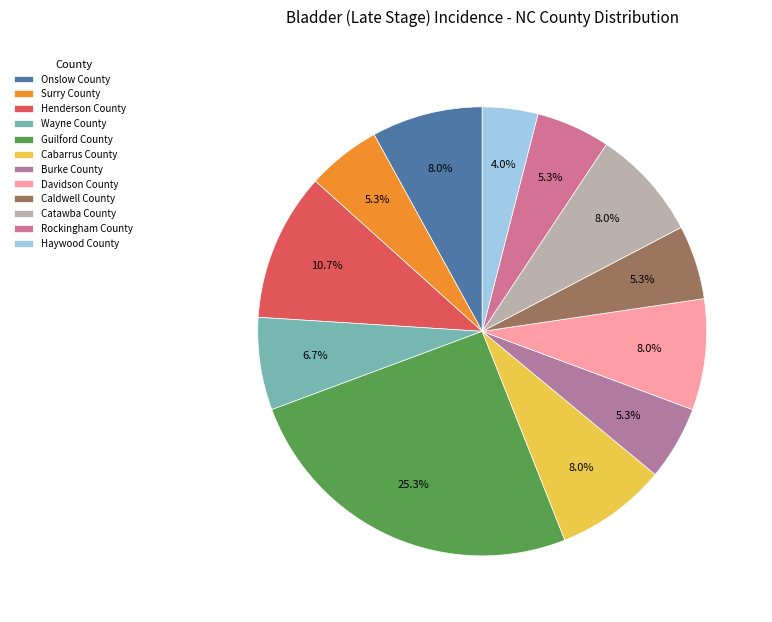

How many slices are in this pie chart?

12